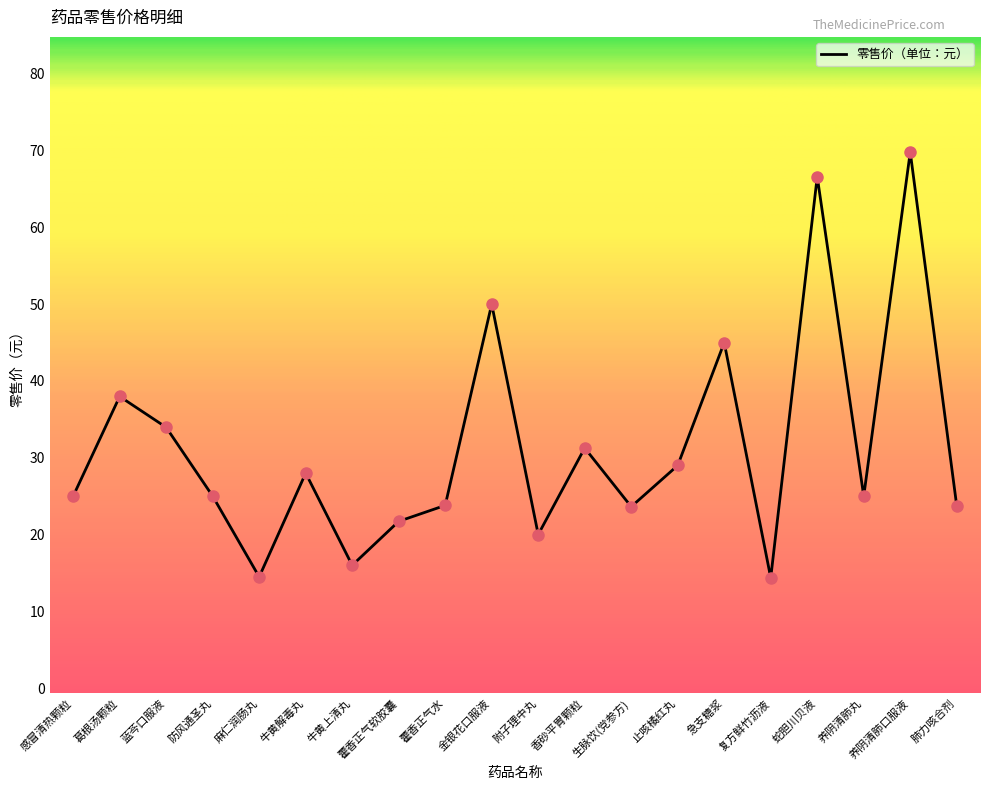

What is the change in value from 藿香正气水 to 生脉饮(党参方)?

-0.2